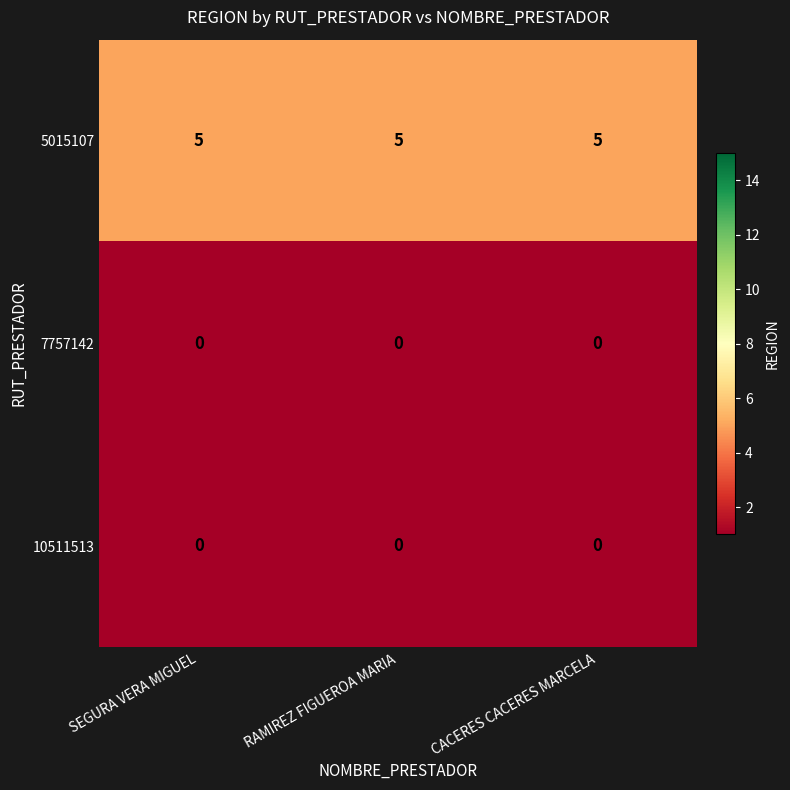

At how many categories does at least one series exceed 0?

3